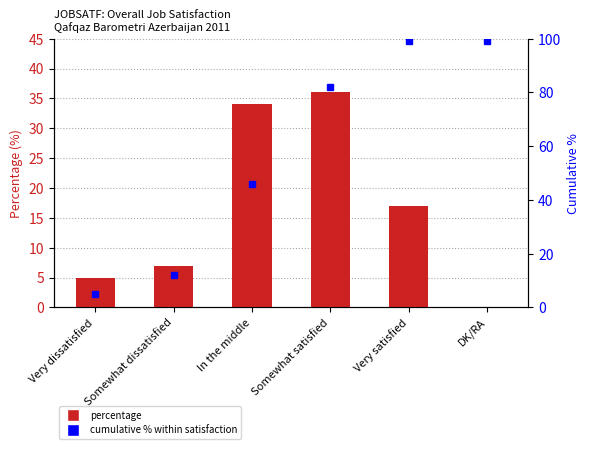

Reading left to right, transcribe all the data shown in this chart.

Percentage: 5	7	34	36	17	0
Cumulative %: 5	12	46	82	99	99